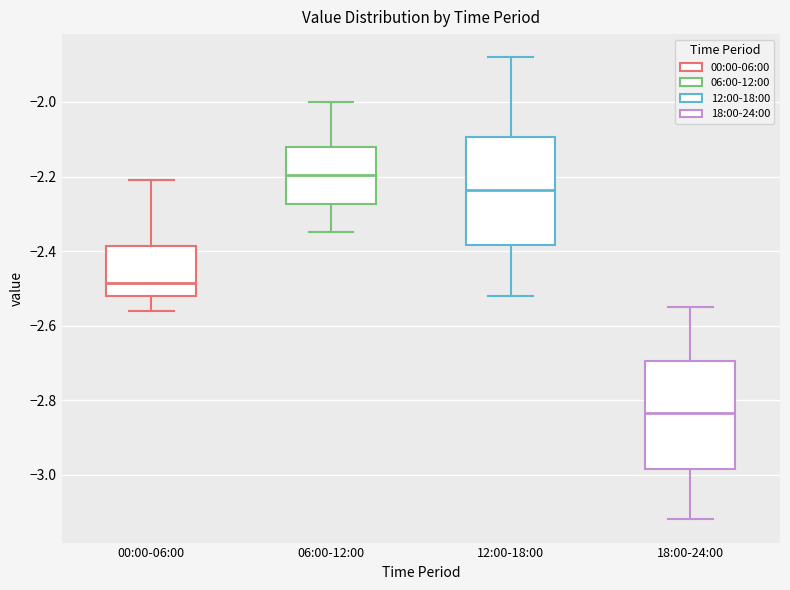

Reading left to right, read every box against the y-axis: the position of its median line, the range the box covers, and the ends of its whiskers. The values are not printed on the chart, so give them approximately, as read against the axis.

00:00-06:00: median -2.48, box -2.52 to -2.38, whiskers -2.56 to -2.20
06:00-12:00: median -2.20, box -2.28 to -2.12, whiskers -2.34 to -2.00
12:00-18:00: median -2.24, box -2.38 to -2.10, whiskers -2.52 to -1.88
18:00-24:00: median -2.84, box -2.98 to -2.70, whiskers -3.12 to -2.54